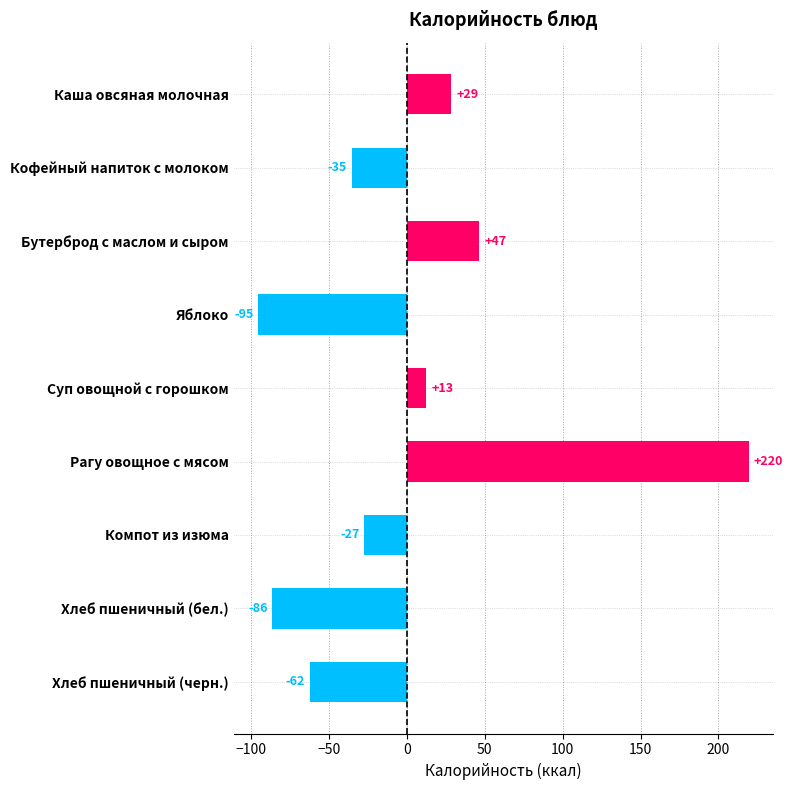

Are the bars horizontal?

Yes